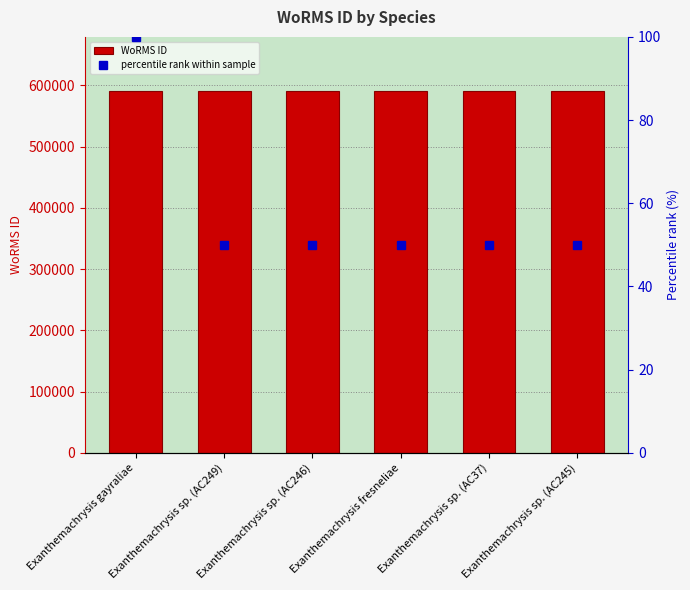

At which label is the value closest to 590561?

Exanthemachrysis sp. (AC249)